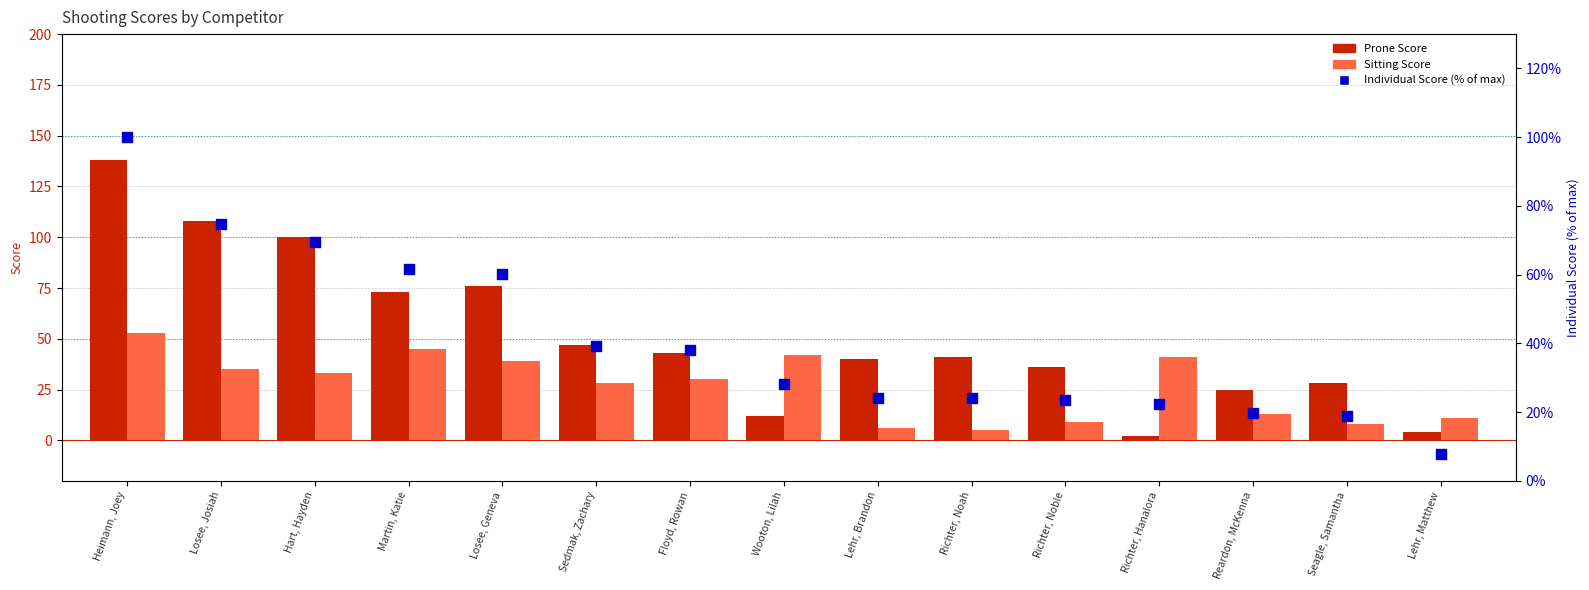

Is the value of Sitting Score at Sedmak, Zachary greater than the value of Prone Score at Richter, Hanalora?

Yes